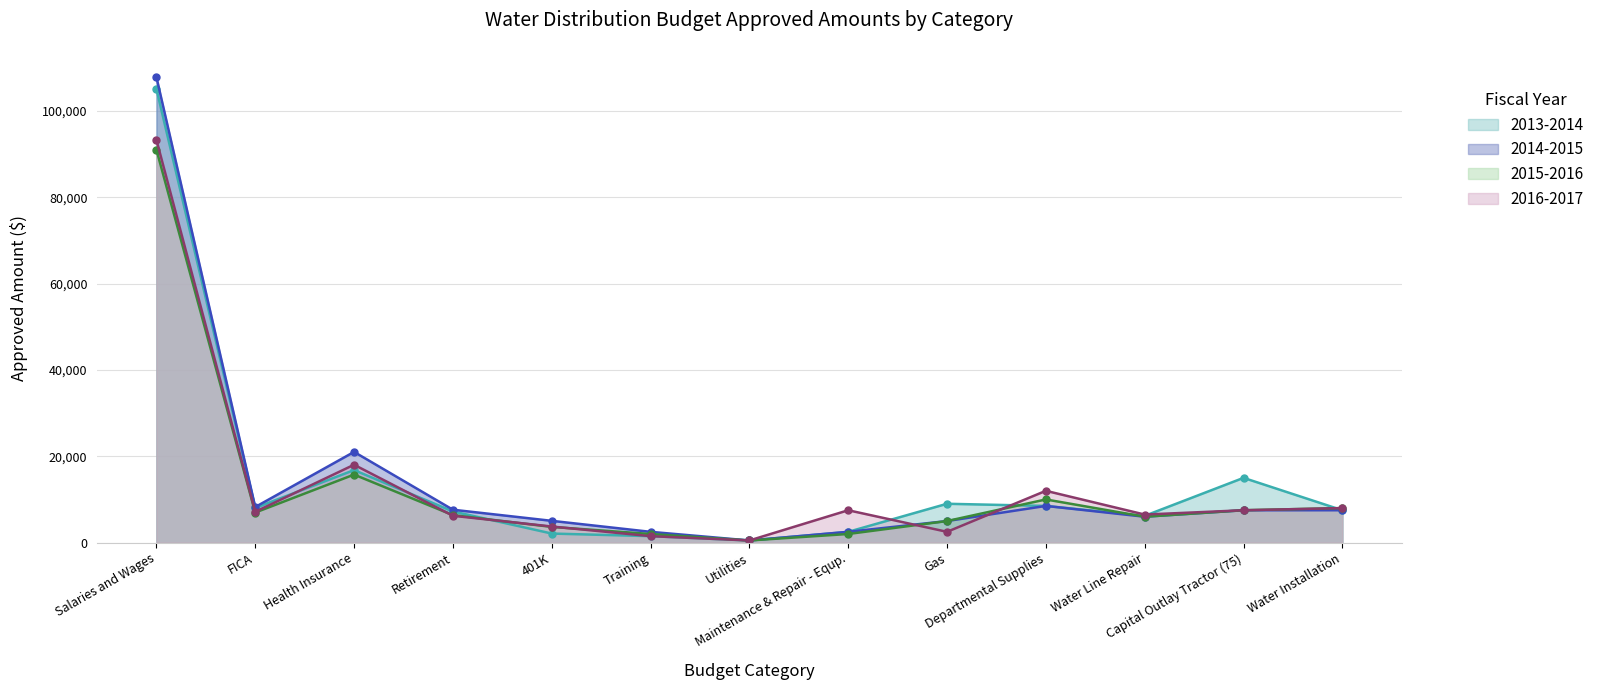

In 2014-2015, how many points are higher than both neighbors (excluding endpoints)?

2